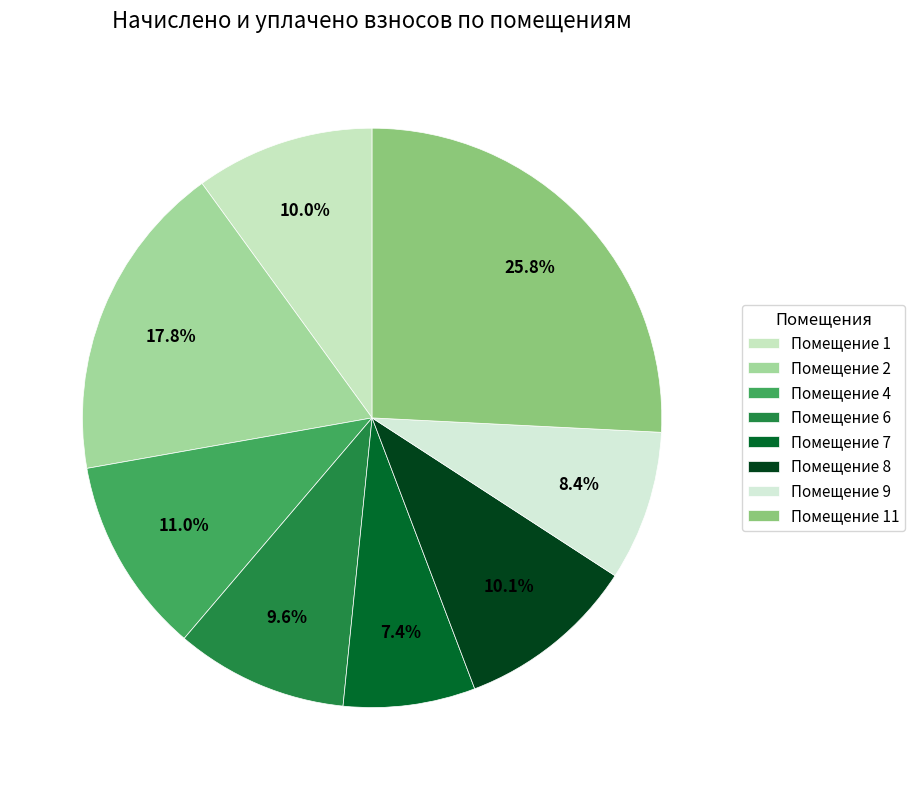

To the nearest percent, what is the difference between the largest and smallest slice percentages?

18%